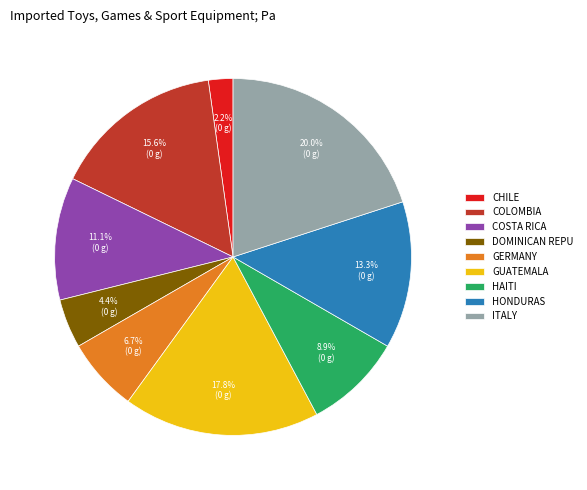

How many segments does this pie chart have?

9